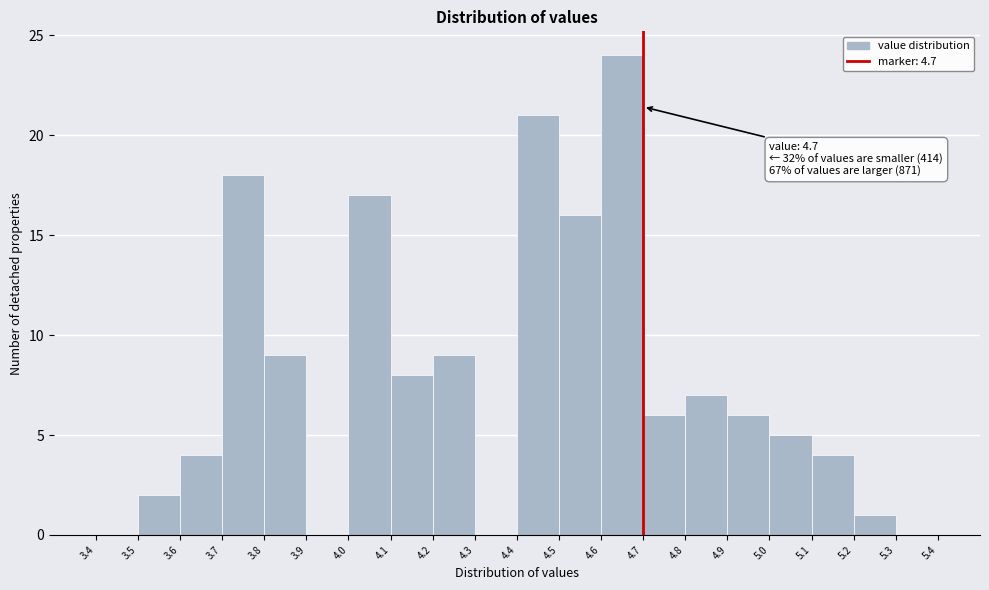

Over which range of the x-axis is the bar tallest?

4.6 to 4.7